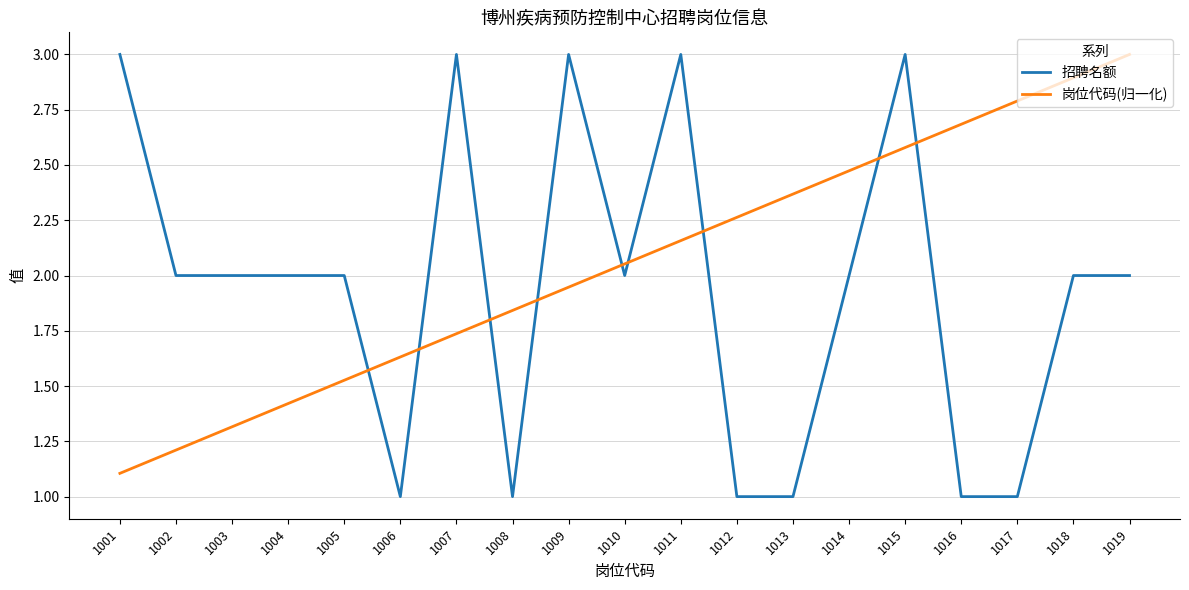

The value of 招聘名额 at 1019 is 2.0. True or false?

True